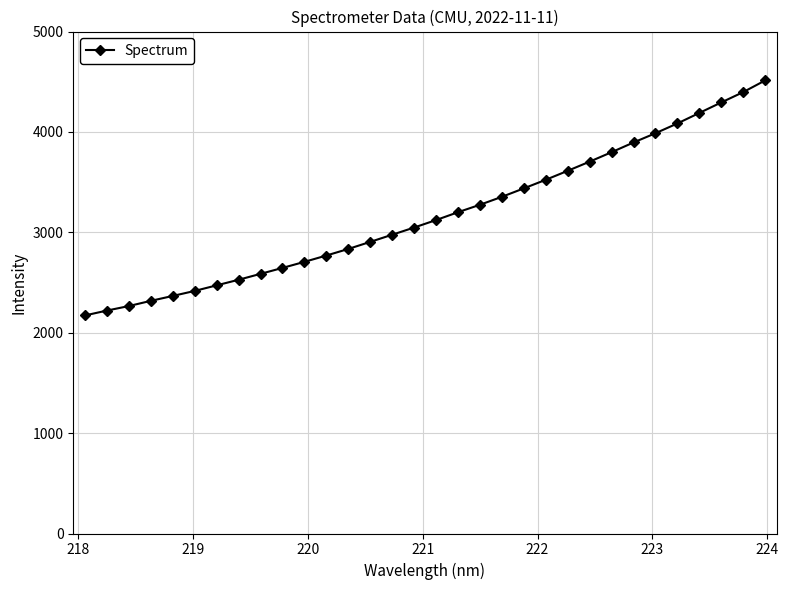

What is the value of the 12th point from the left?

2769.0